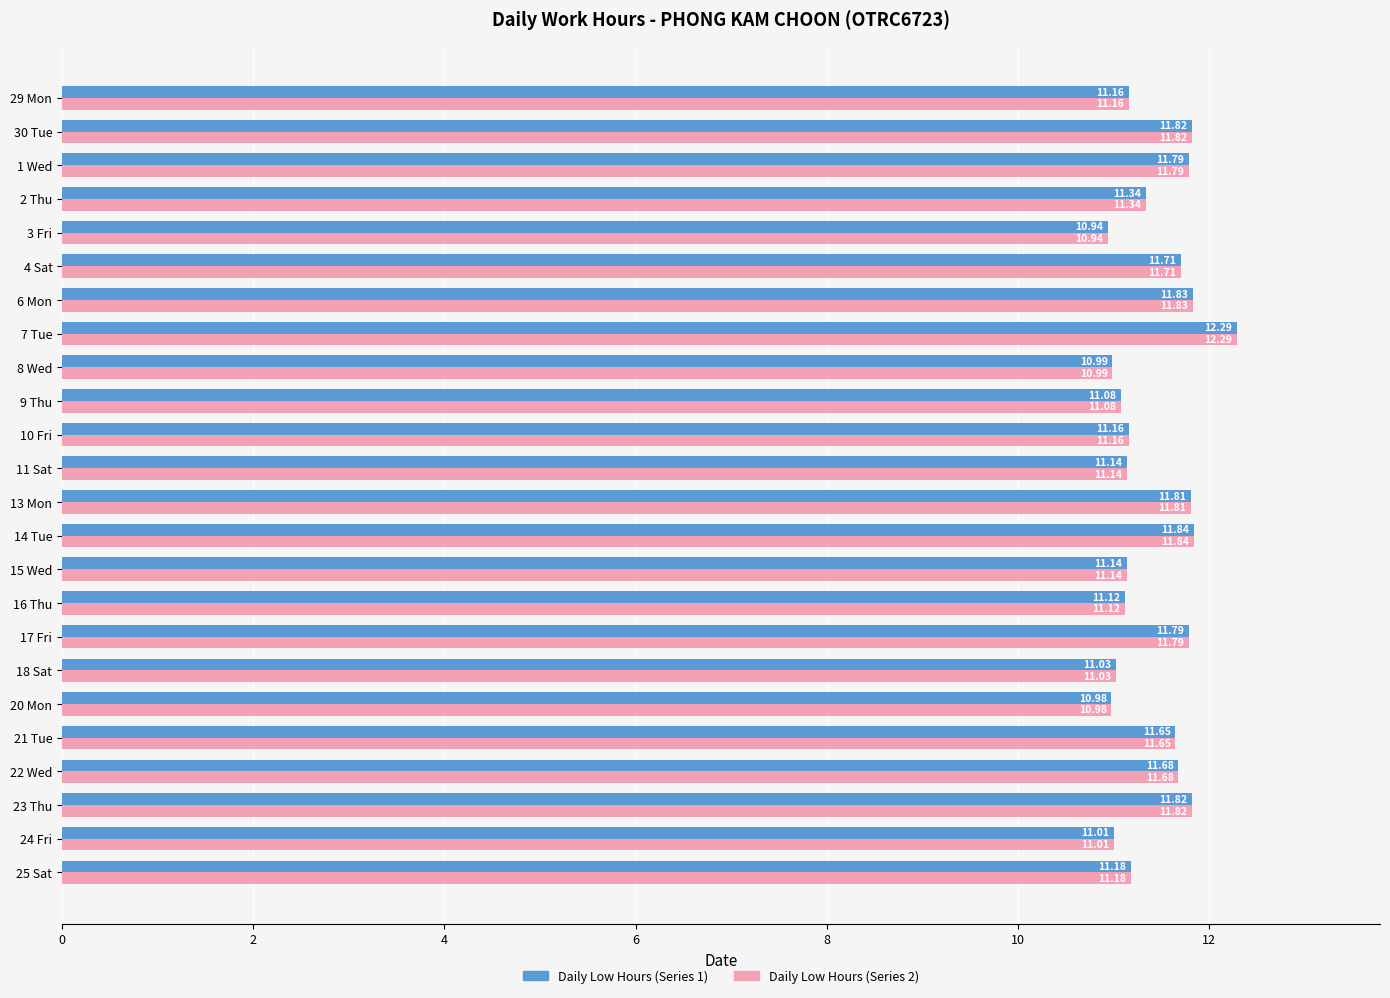

What is the total value across all series at 23 Thu?

23.6